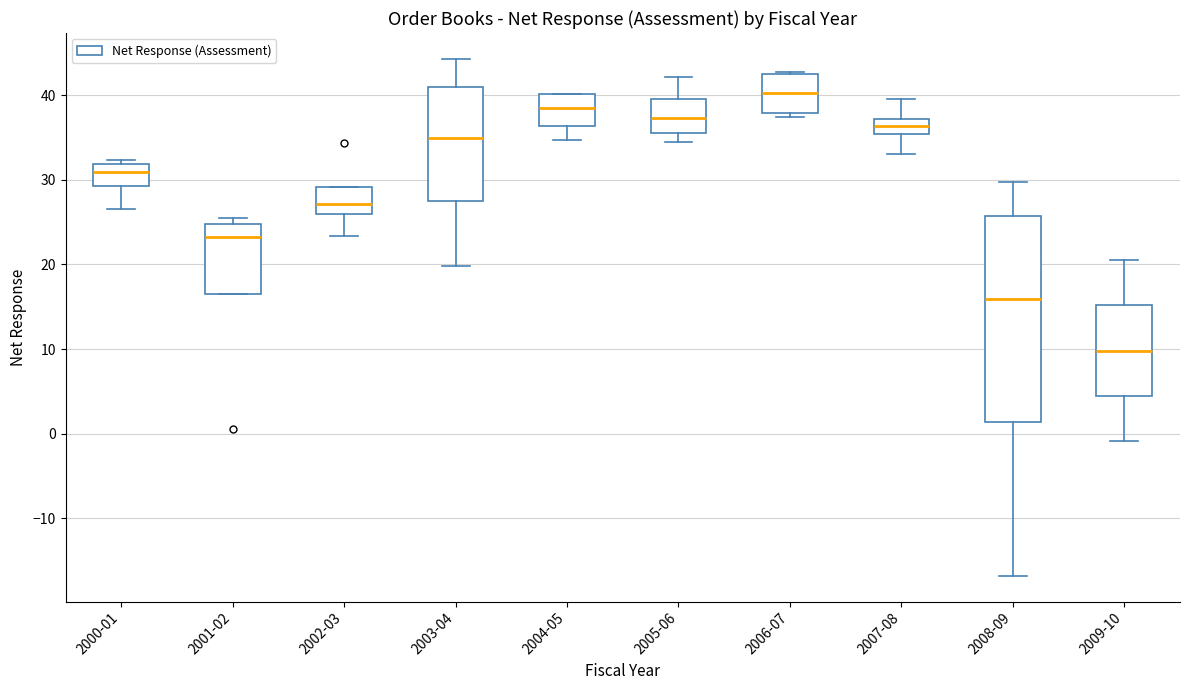

Which box's median line is the lowest?

2009-10